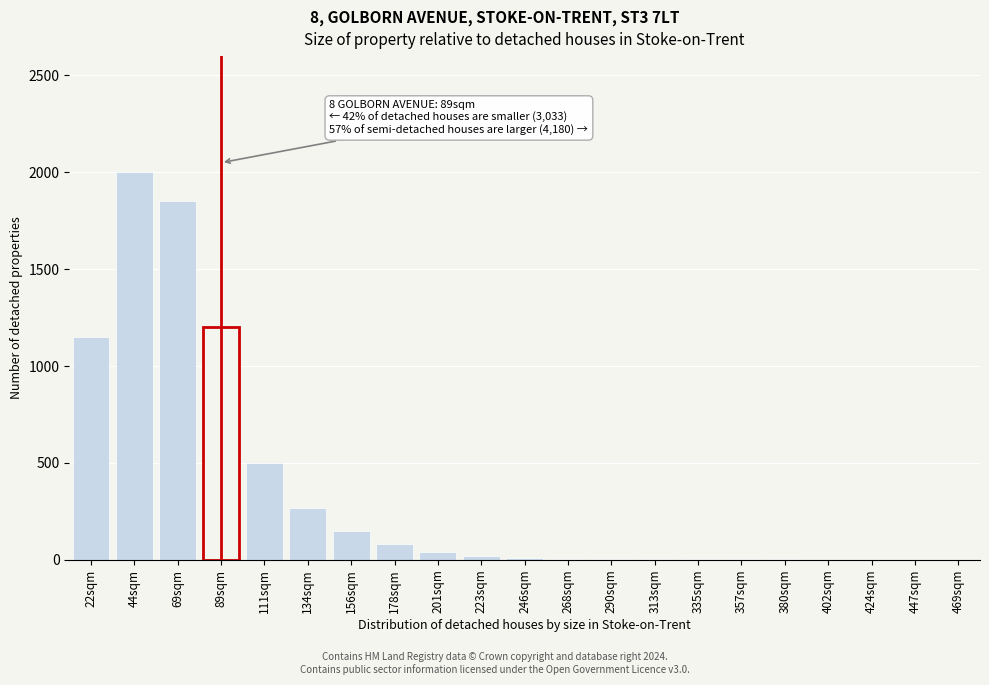

Is it true that the value at 469sqm is 1337?

False